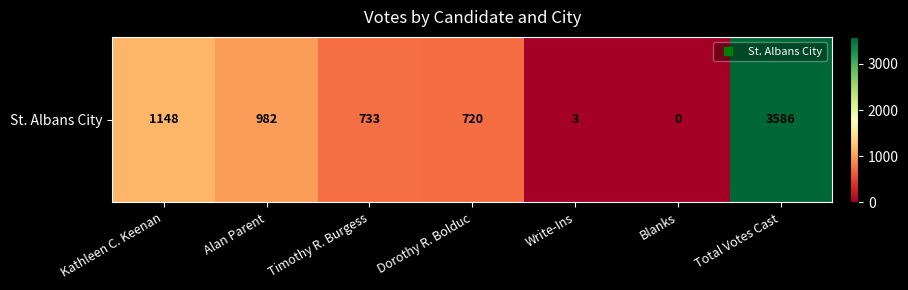

At which label is the value closest to 1793?

Kathleen C. Keenan